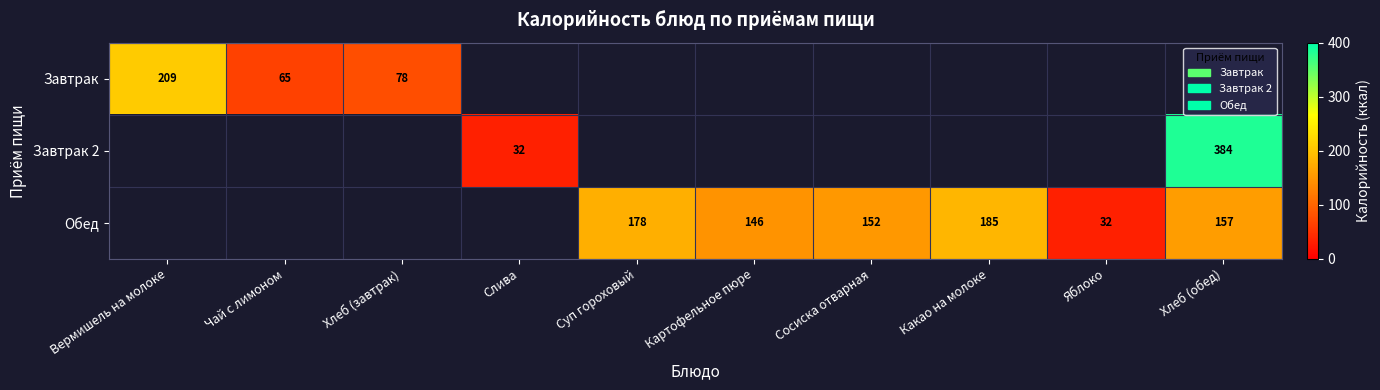

What is the minimum value shown in the chart?

32.0